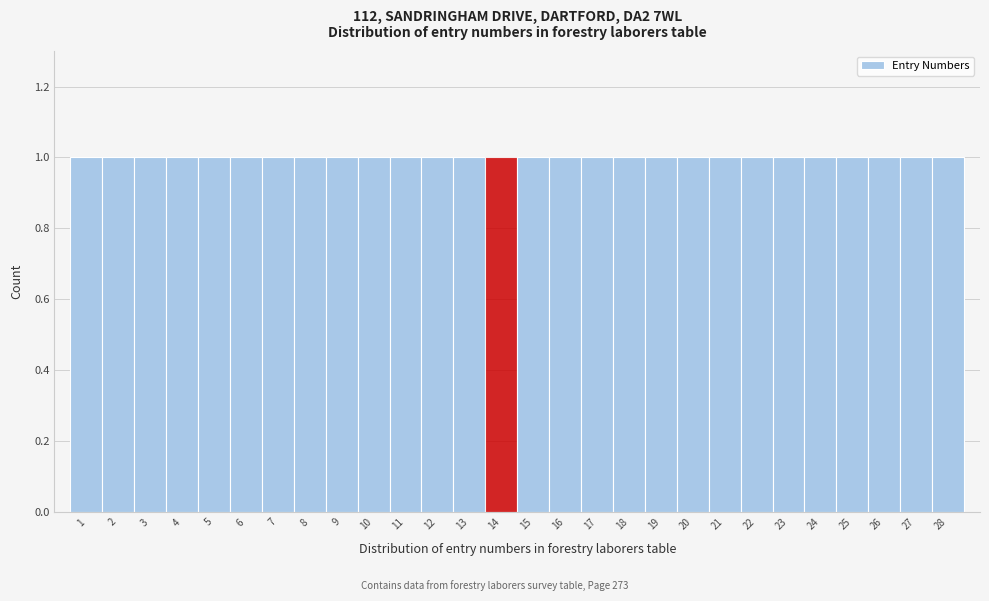

How tall is the bar that spans 22.5 to 23.5 on the x-axis? The values are not printed on the chart, so give them approximately, as read against the axis.

1